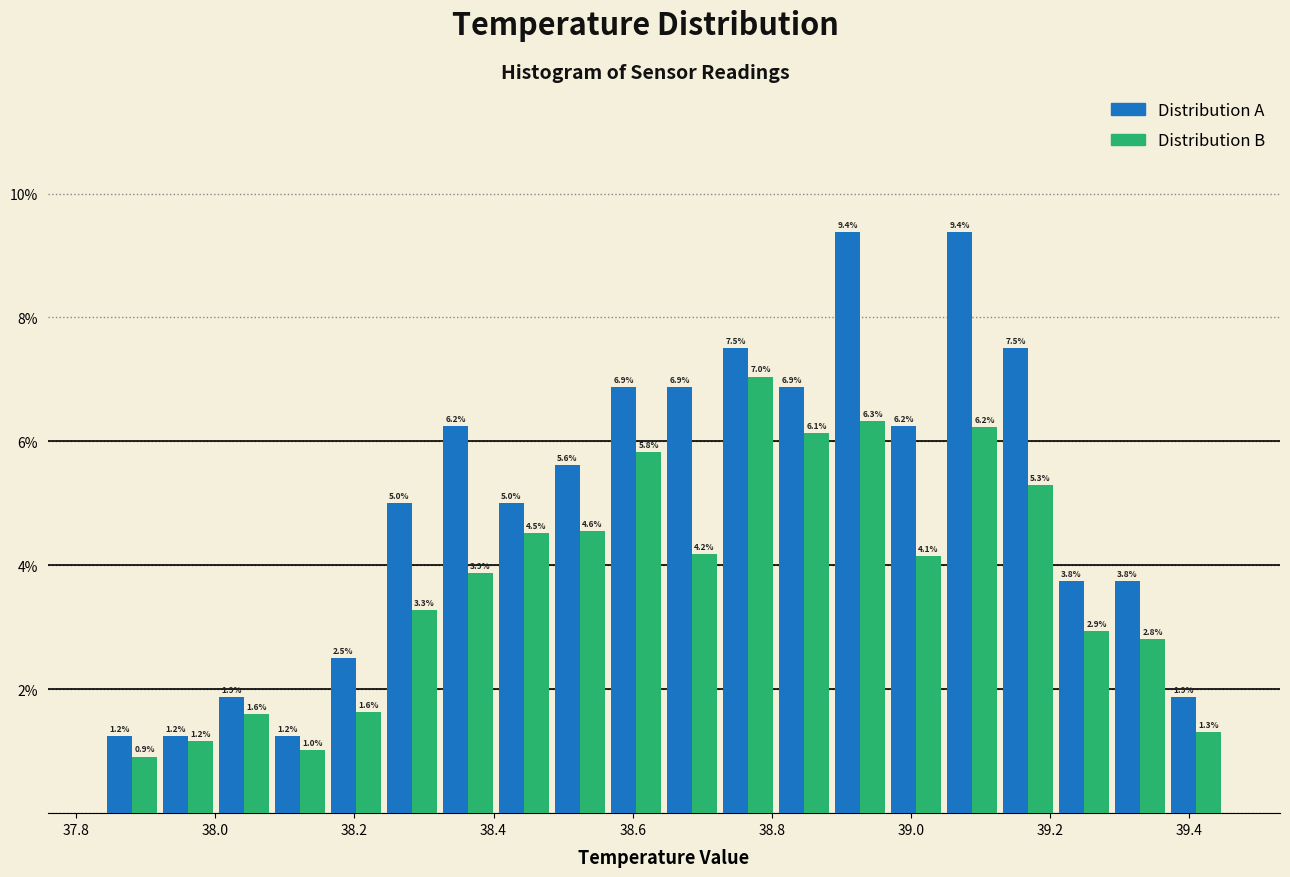

Reading left to right, transcribe this chart: for each range on the x-axis, give the height of each series' bar. The bar edges are not printed on the chart, so give them approximately, as read against the axis.

37.84 to 37.92: Distribution A=1.2	Distribution B=0.9
37.92 to 38.00: Distribution A=1.2	Distribution B=1.2
38.00 to 38.08: Distribution A=1.9	Distribution B=1.6
38.08 to 38.16: Distribution A=1.2	Distribution B=1.0
38.16 to 38.24: Distribution A=2.5	Distribution B=1.6
38.24 to 38.32: Distribution A=5.0	Distribution B=3.3
38.32 to 38.40: Distribution A=6.2	Distribution B=3.9
38.40 to 38.48: Distribution A=5.0	Distribution B=4.5
38.48 to 38.56: Distribution A=5.6	Distribution B=4.6
38.56 to 38.64: Distribution A=6.9	Distribution B=5.8
38.64 to 38.72: Distribution A=6.9	Distribution B=4.2
38.72 to 38.80: Distribution A=7.5	Distribution B=7.0
38.80 to 38.88: Distribution A=6.9	Distribution B=6.1
38.88 to 38.96: Distribution A=9.4	Distribution B=6.3
38.96 to 39.04: Distribution A=6.2	Distribution B=4.1
39.04 to 39.12: Distribution A=9.4	Distribution B=6.2
39.12 to 39.20: Distribution A=7.5	Distribution B=5.3
39.20 to 39.28: Distribution A=3.8	Distribution B=2.9
39.28 to 39.36: Distribution A=3.8	Distribution B=2.8
39.36 to 39.46: Distribution A=1.9	Distribution B=1.3